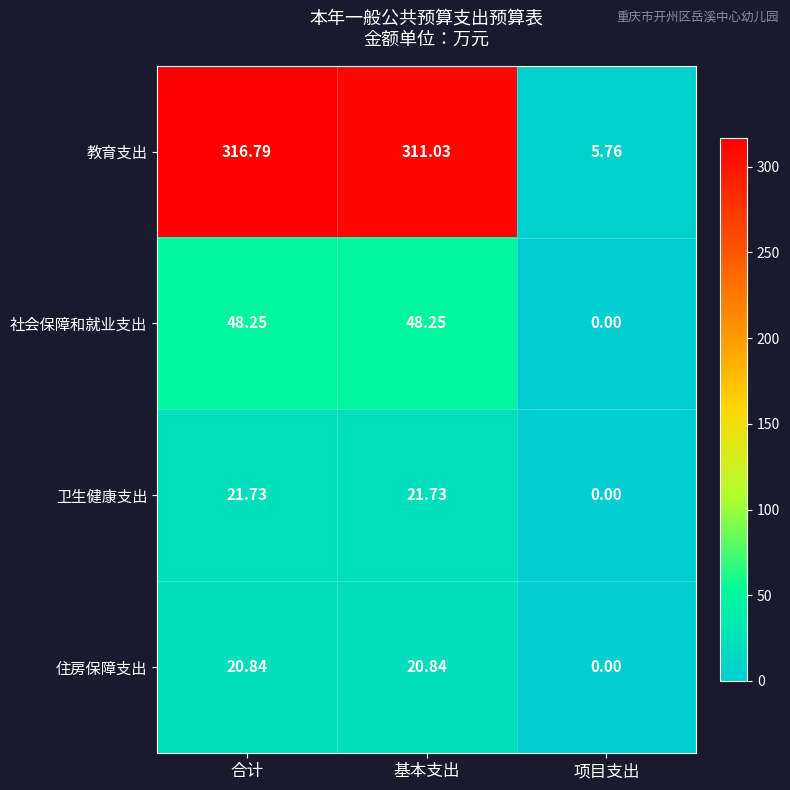

Which series changed the most between 合计 and 项目支出?

教育支出